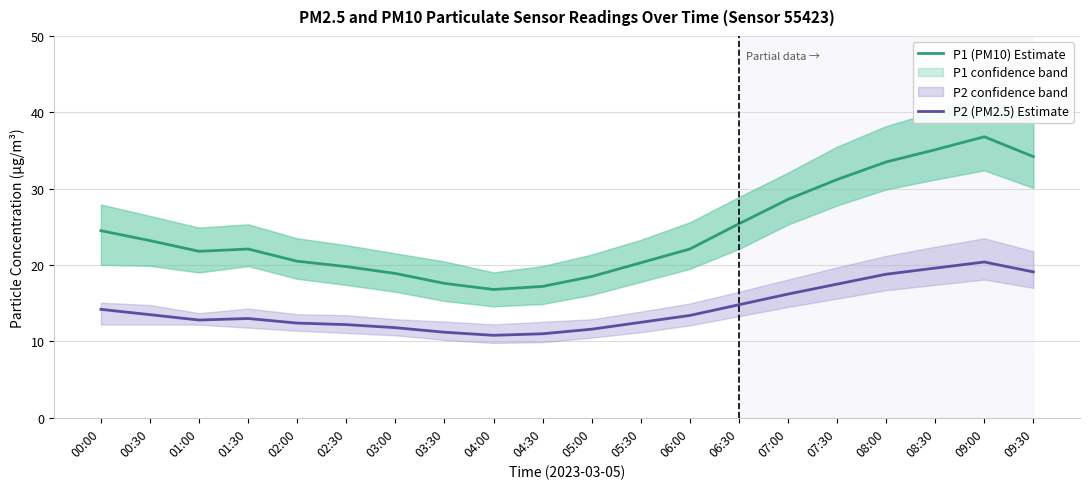

How many series are shown in this chart?

2